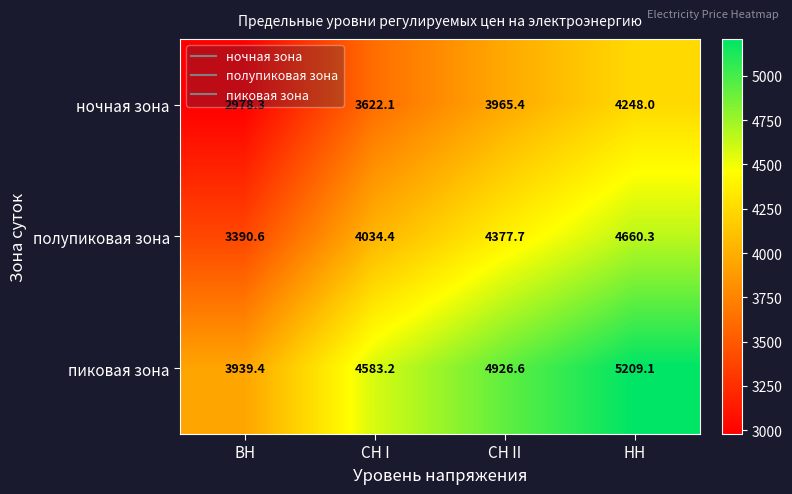

Which series changed the most between ВН and СН II?

пиковая зона